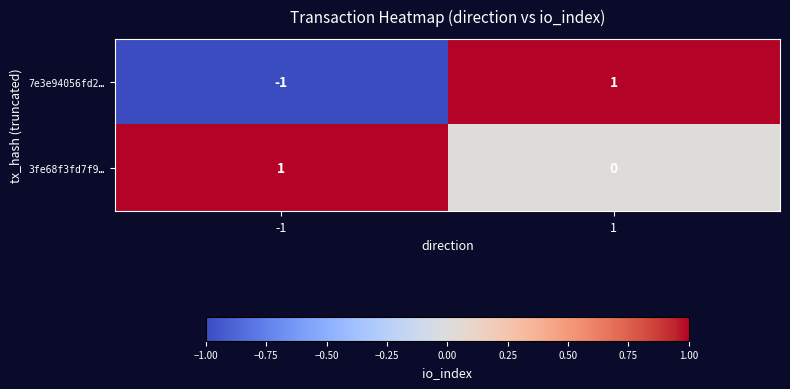

Is the value of 3fe68f3fd7f9… at 1 greater than the value of 7e3e94056fd2… at -1?

Yes